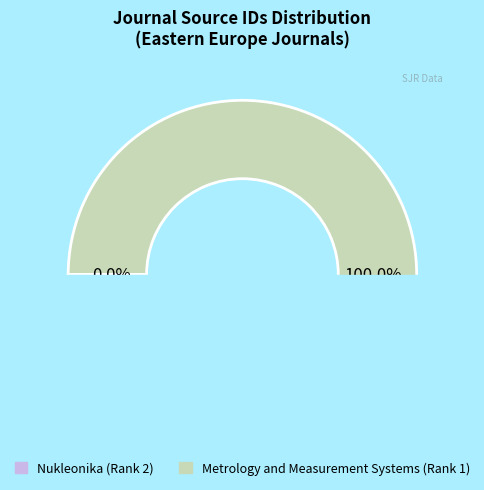

Is the sum of Nukleonika (Rank 2) and Metrology and Measurement Systems (Rank 1) greater than half?

Yes